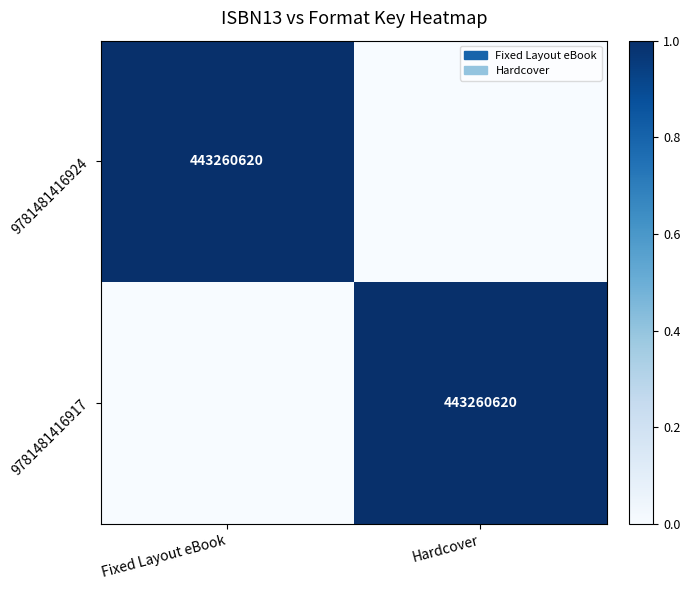

Which series has the largest total across all categories?

9781481416924